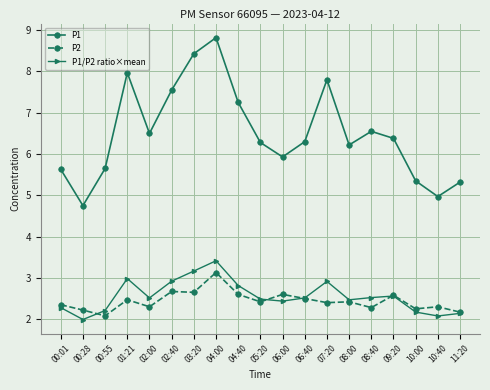

What is the difference between the maximum and minimum values in the P1 series?

4.1